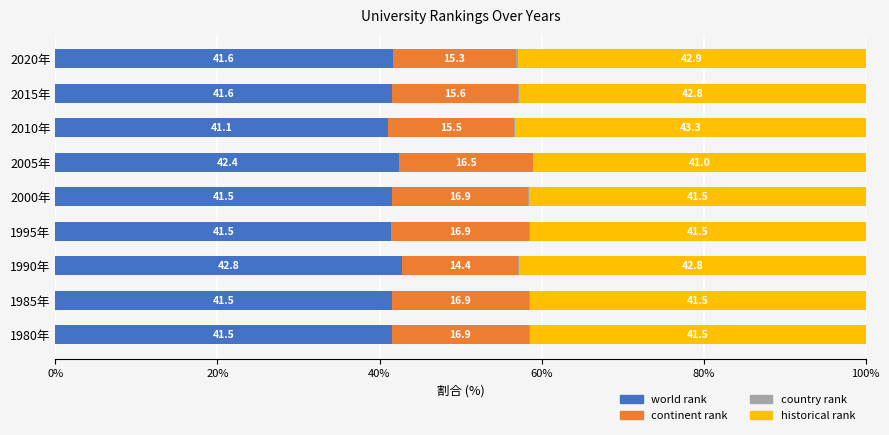

Is it true that world rank equals 41.5 at 1980年?

True